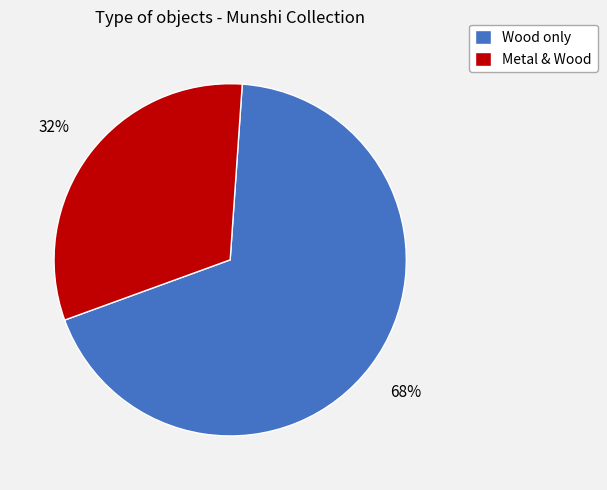

Is there a majority slice in this chart?

Yes